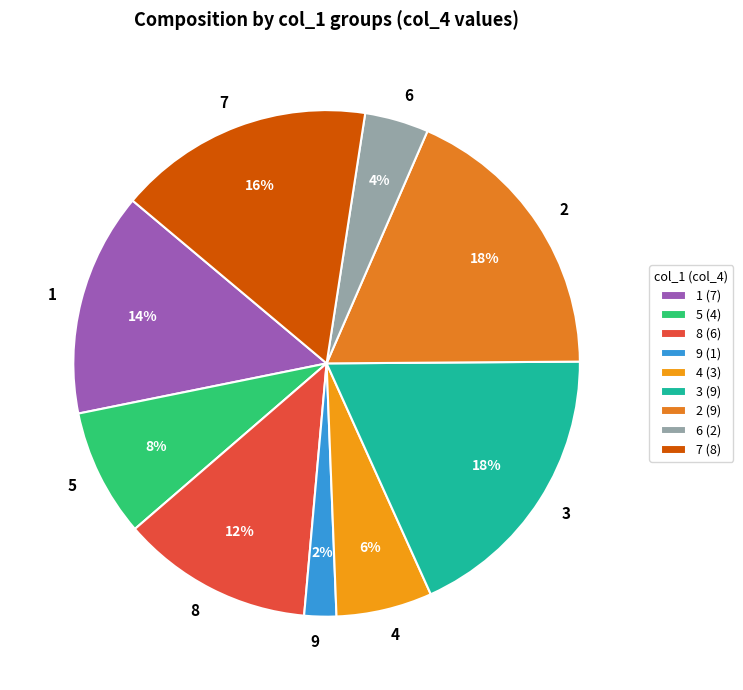

To the nearest percent, what is the difference between the 6 and 3 slice percentages?

14%